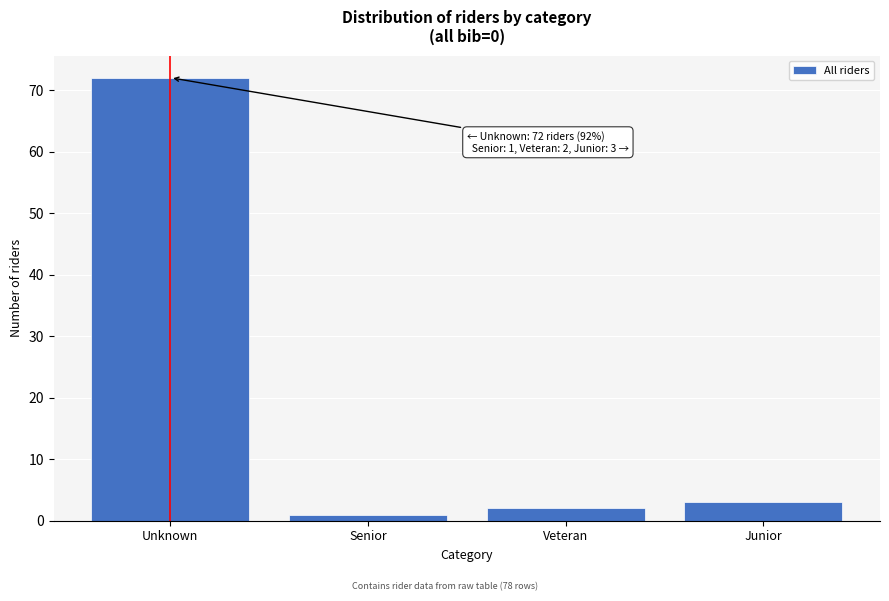

Reading right to left, what are all the values shown in this chart?

Junior=3	Veteran=2	Senior=1	Unknown=72